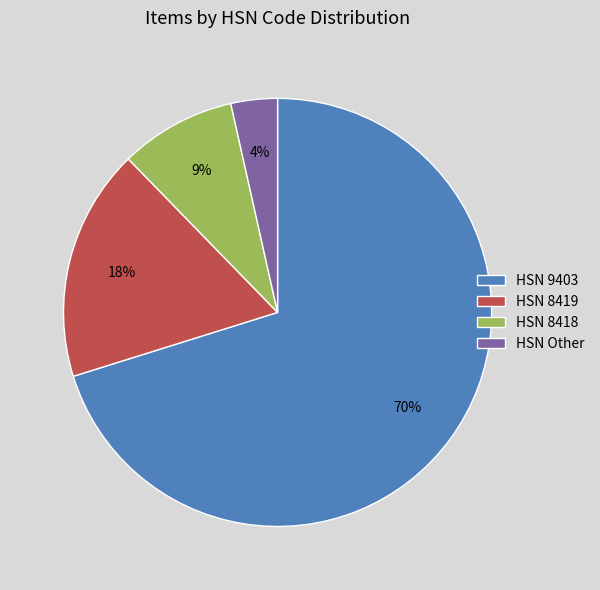

To the nearest percent, what is the average slice percentage?

25%